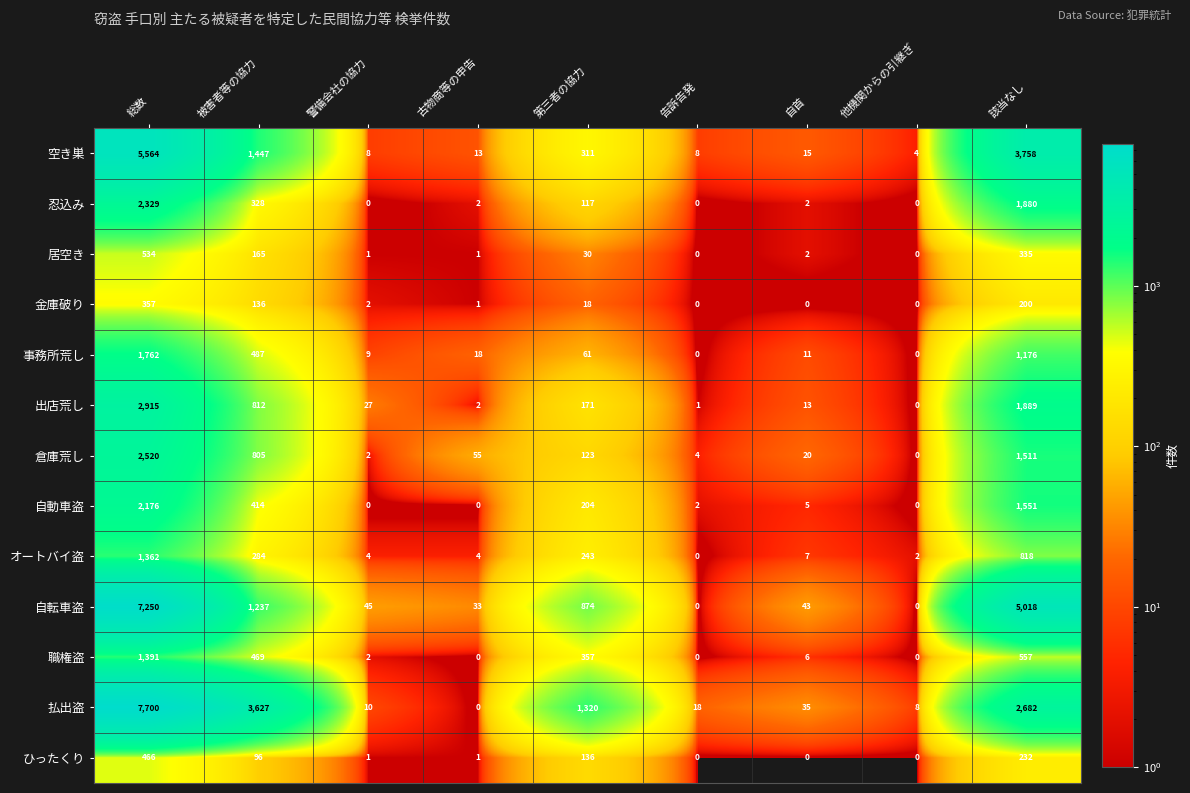

The 空き巣 series shows 7547 at 総数. True or false?

False